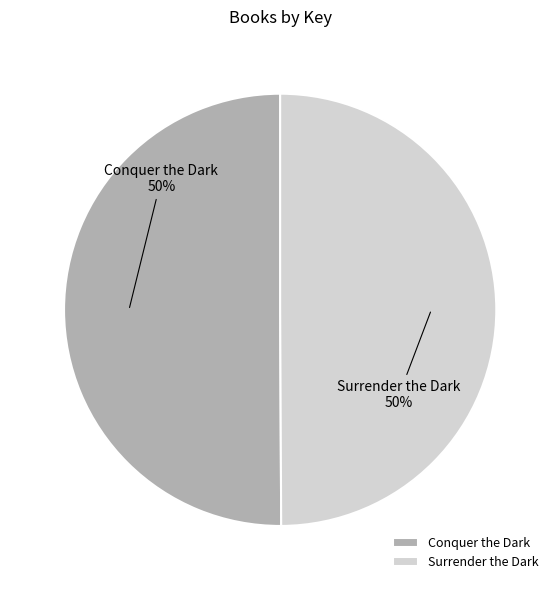

To the nearest percent, what is the average slice percentage?

50%